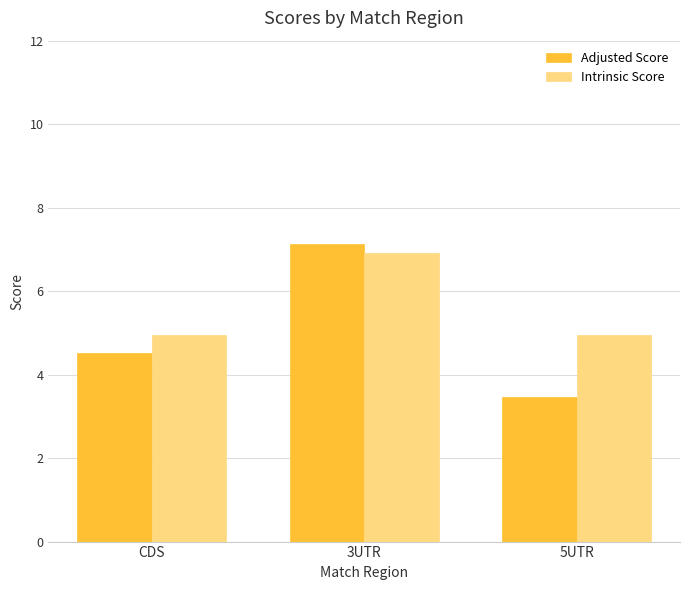

List the labels in order of Adjusted Score value, largest first.

3UTR, CDS, 5UTR